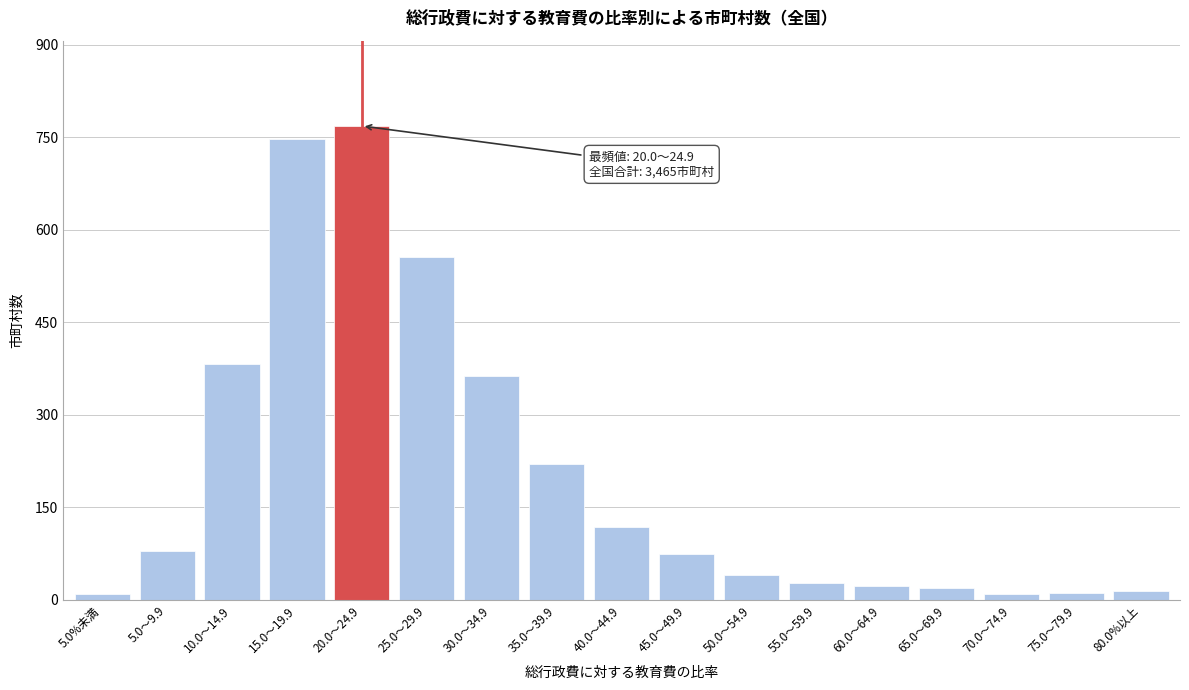

Is it true that the value at 60.0～64.9 is 23?

True